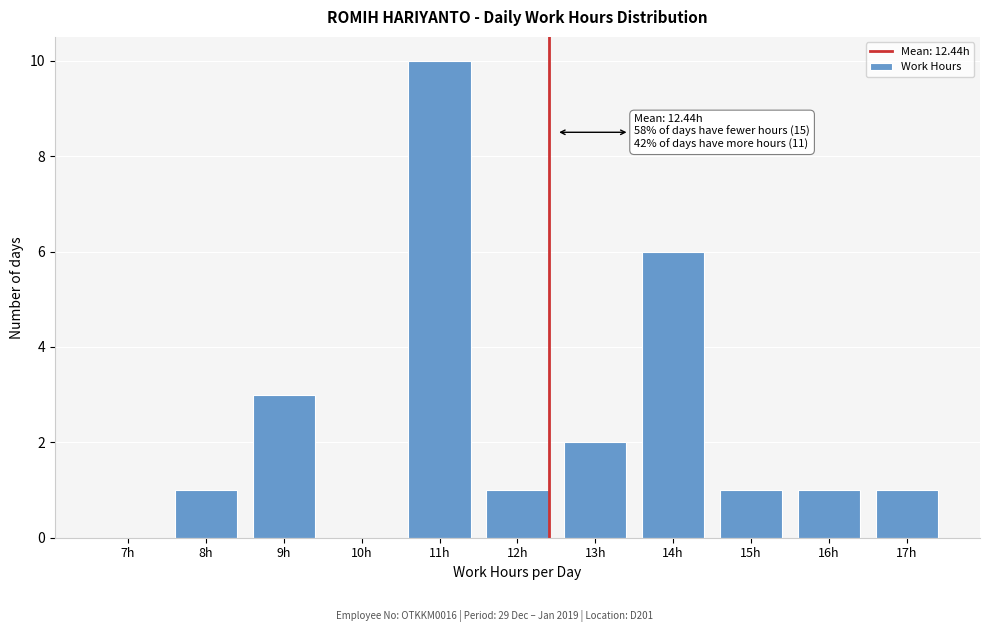

Reading left to right, extract all data points from this chart.

7h=0	8h=1	9h=3	10h=0	11h=10	12h=1	13h=2	14h=6	15h=1	16h=1	17h=1